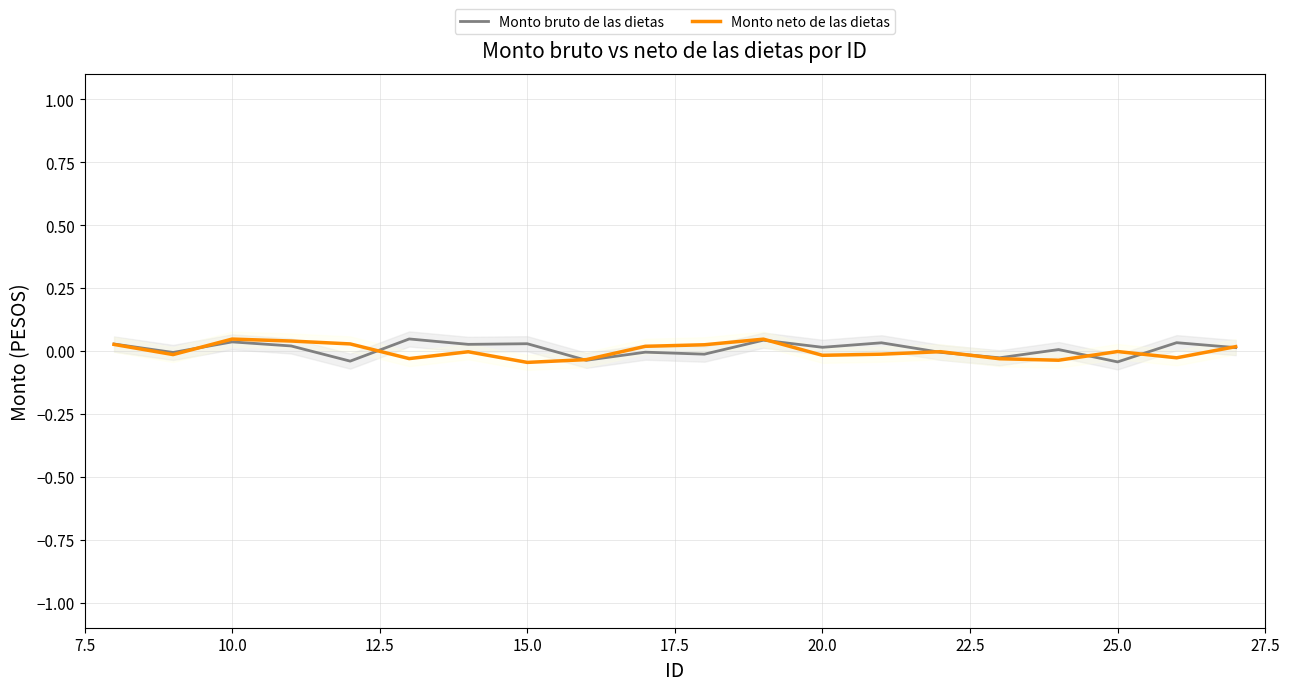

In Monto neto de las dietas, how many points are higher than both neighbors (excluding endpoints)?

5